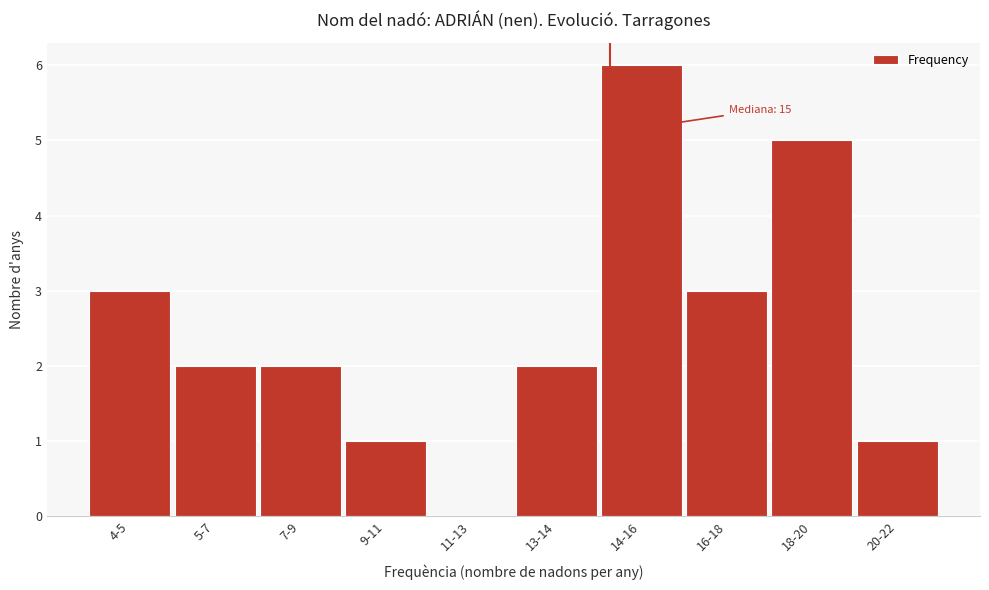

Reading right to left, extract all data points from this chart.

20-22=1	18-20=5	16-18=3	14-16=6	13-14=2	11-13=0	9-11=1	7-9=2	5-7=2	4-5=3